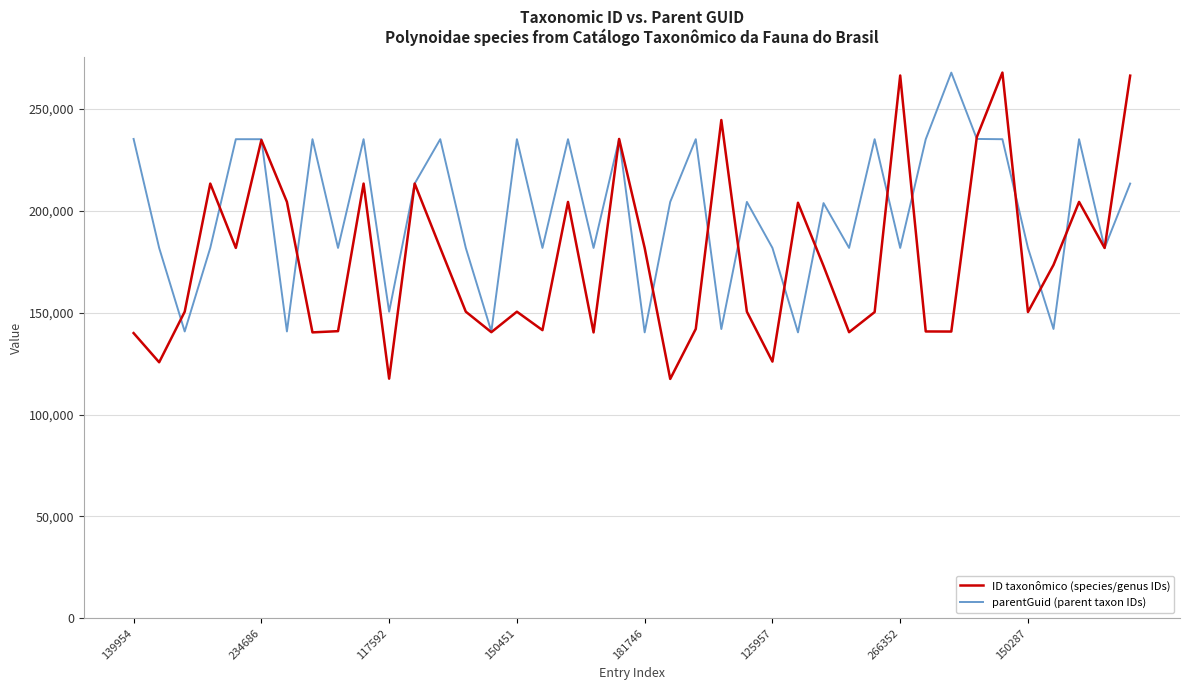

Which series has the largest total across all categories?

parentGuid (parent taxon IDs)